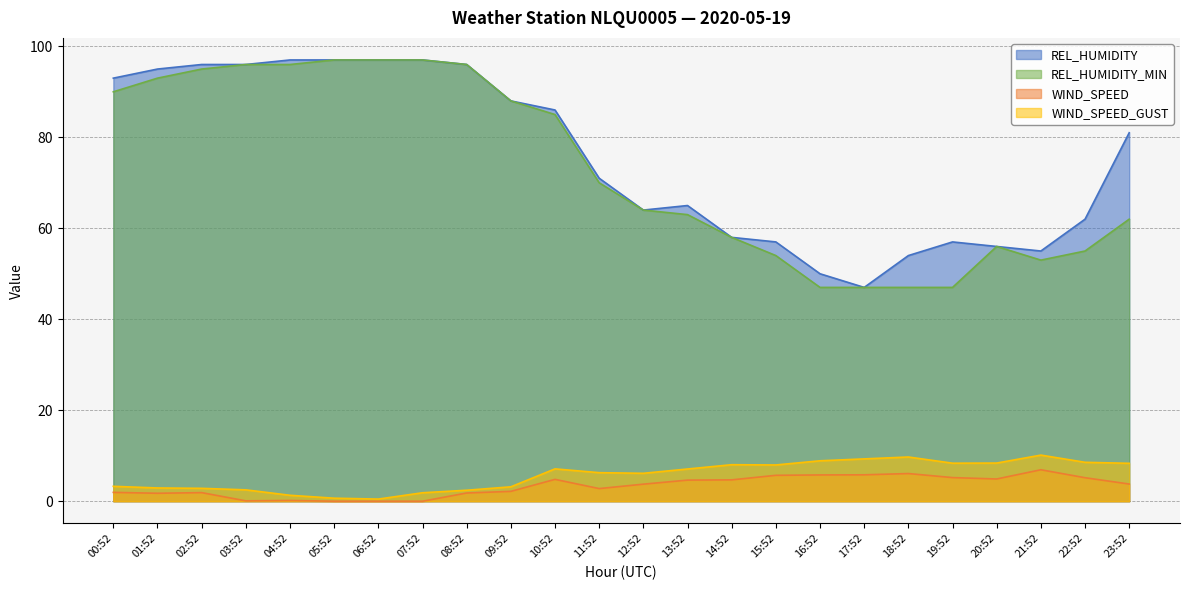

True or false: REL_HUMIDITY has more than 0 interior local peaks.

True